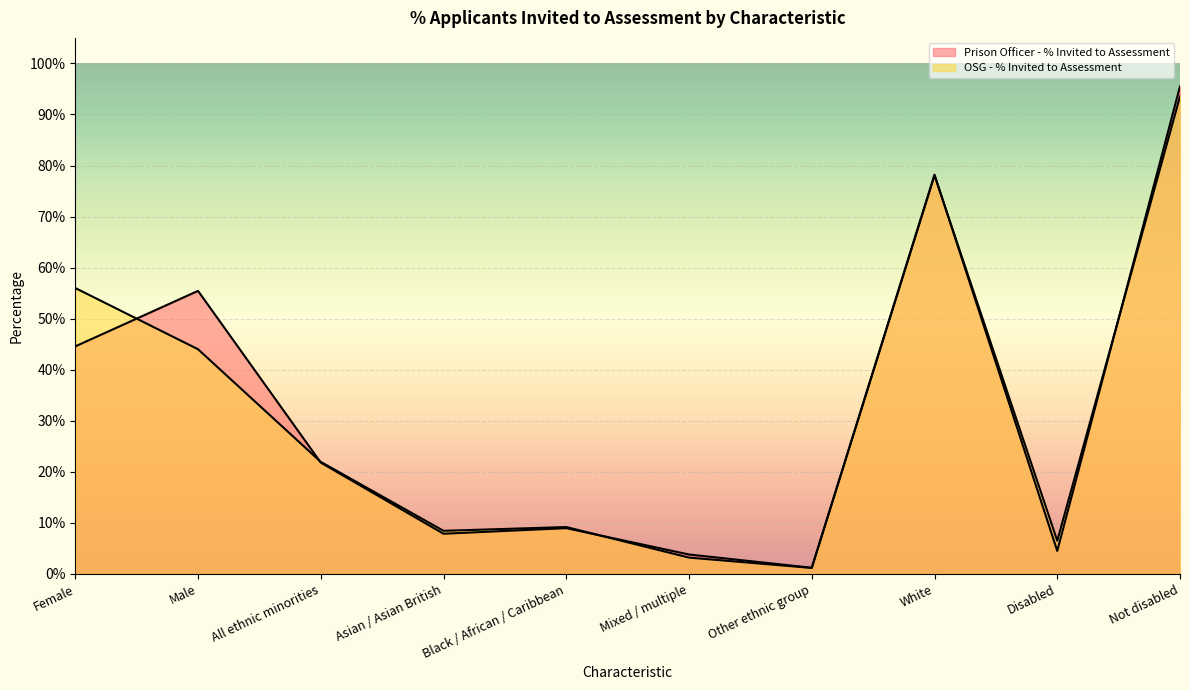

Which series changed the most between Male and White?

OSG - % Invited to Assessment